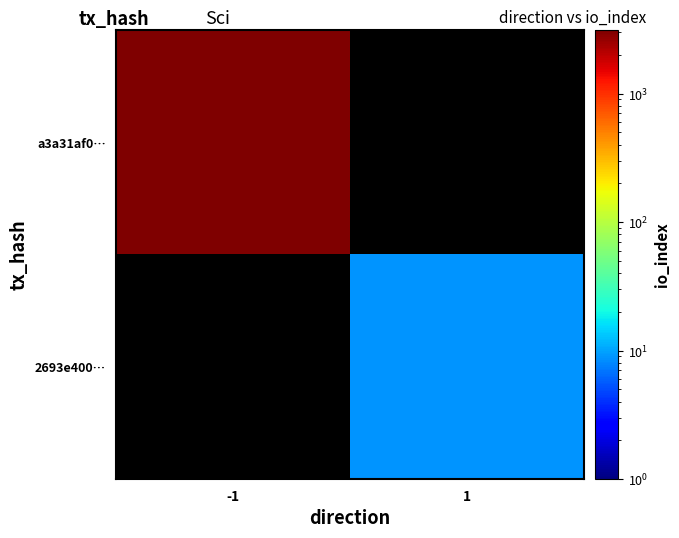

Which category has the lowest value across all series?

1